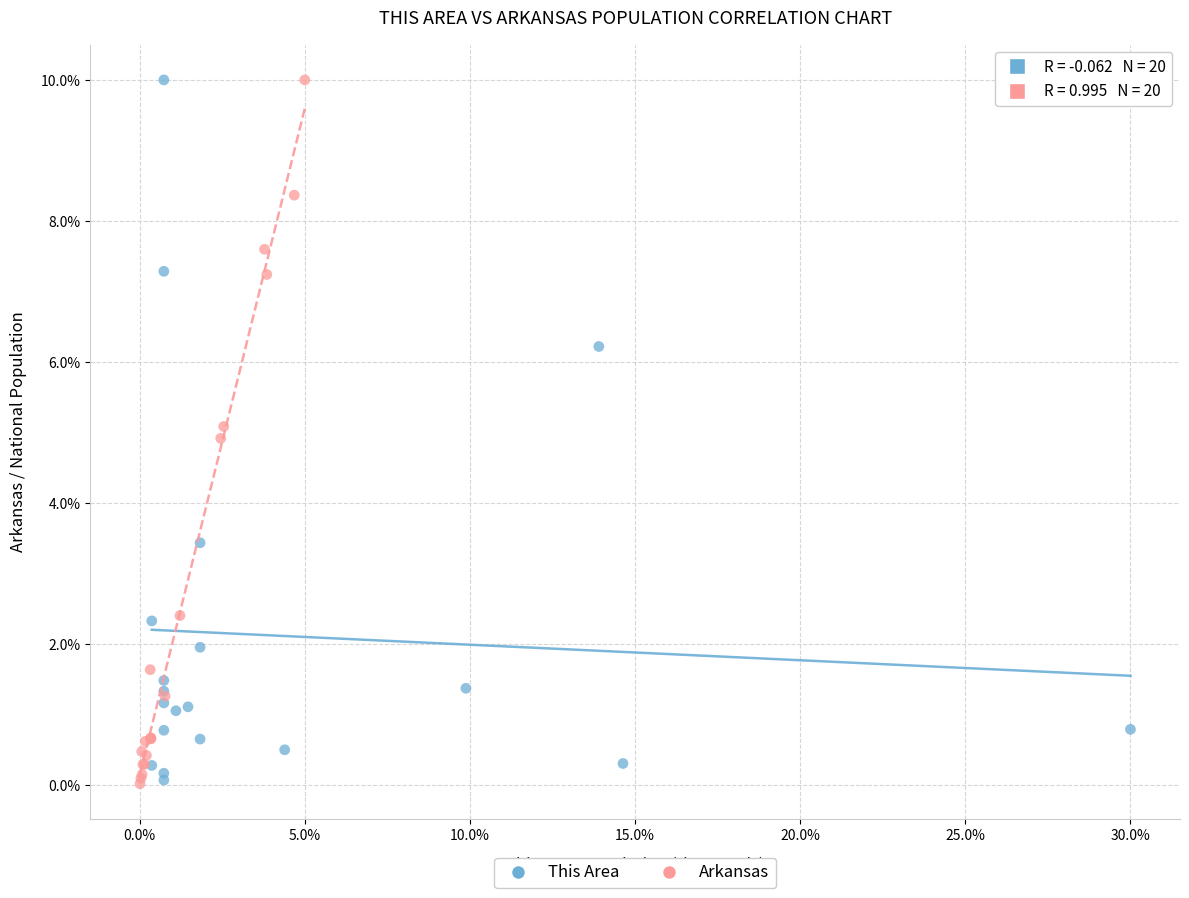

What are all the series names shown in the legend?

This Area, Arkansas